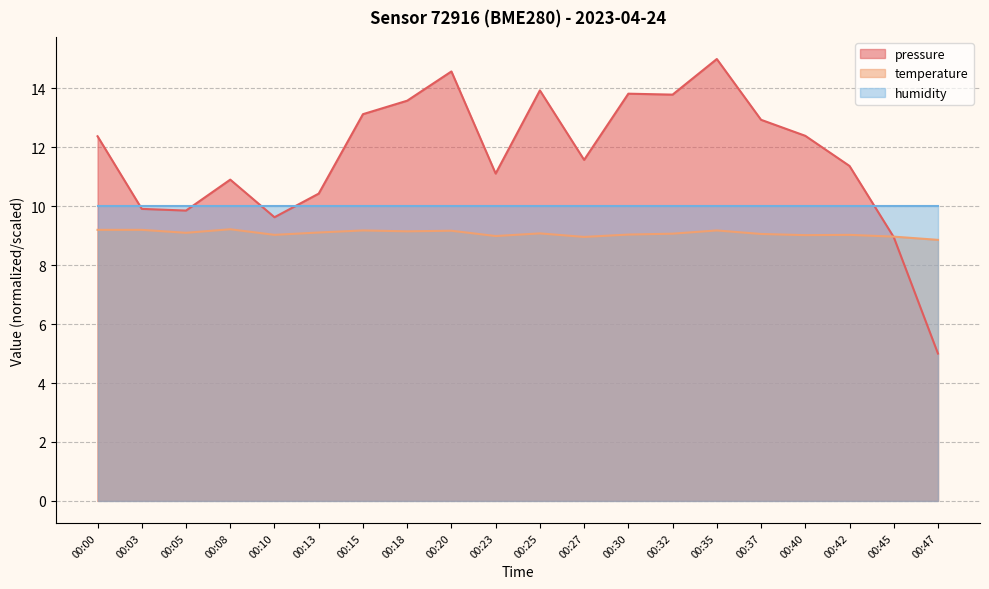

Where is the first local minimum for temperature?

00:05